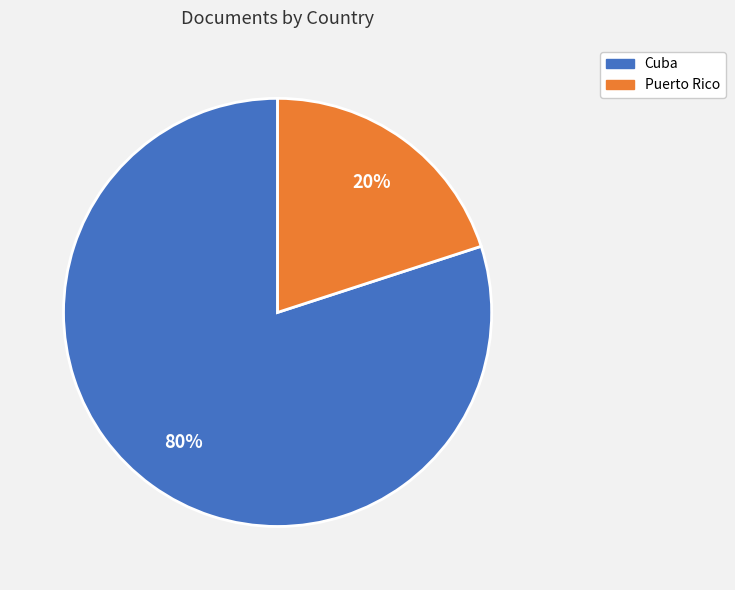

To the nearest percent, what percentage of the pie is Cuba?

80%